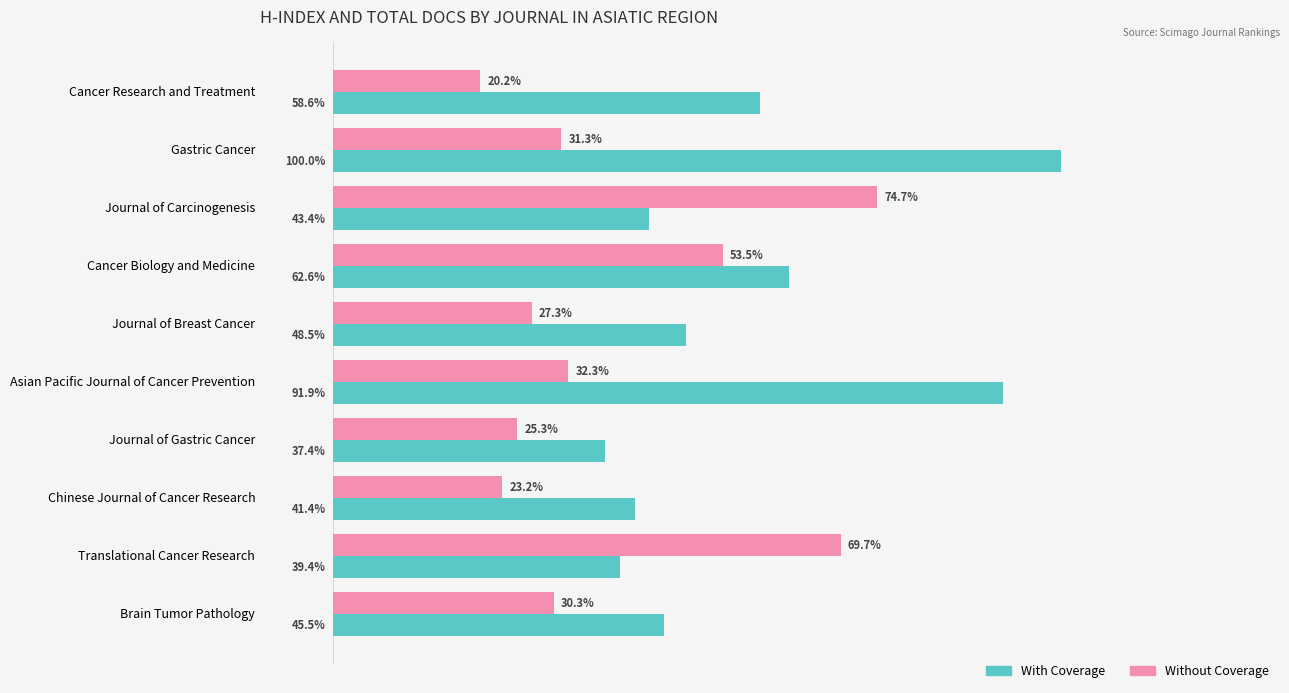

Rank the series by their average value, from lowest to highest.

Without Coverage, With Coverage